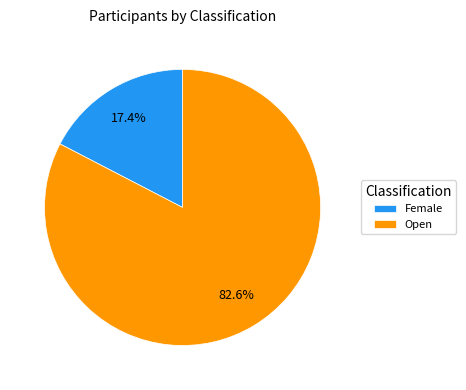

Rank the categories by value from highest to lowest.

Open, Female